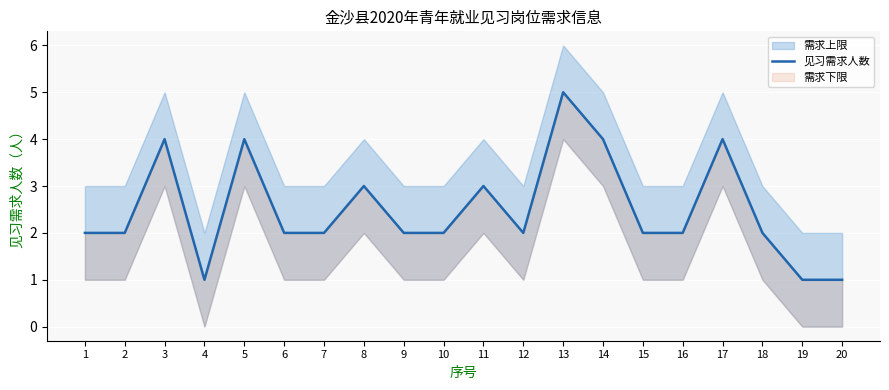

True or false: the data shows 3 at 12.

False